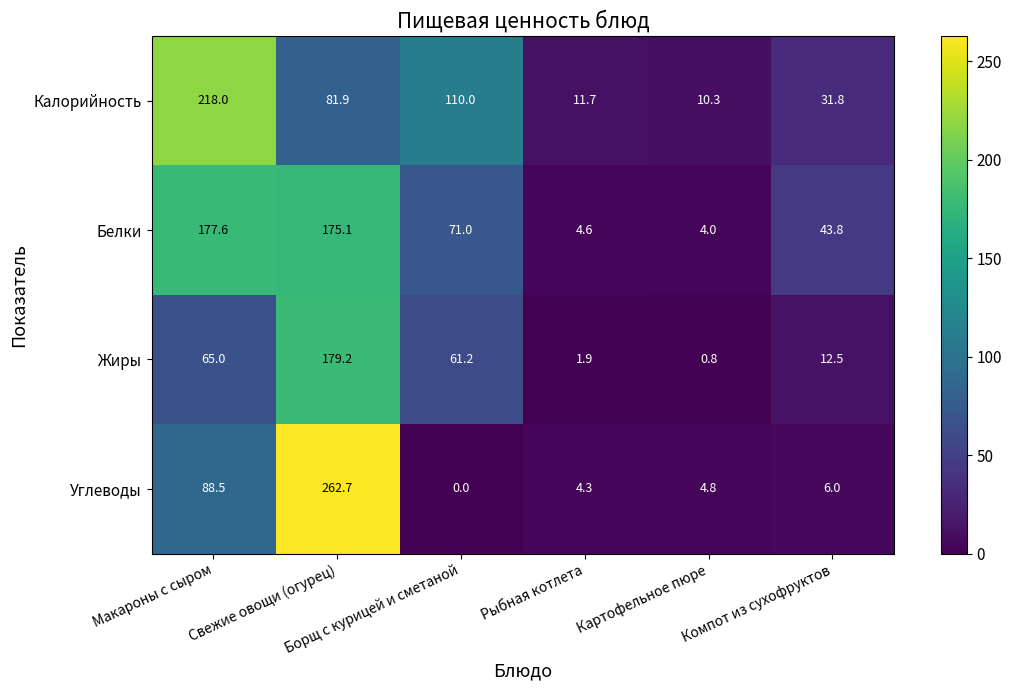

What is the maximum value shown in the chart?

262.7